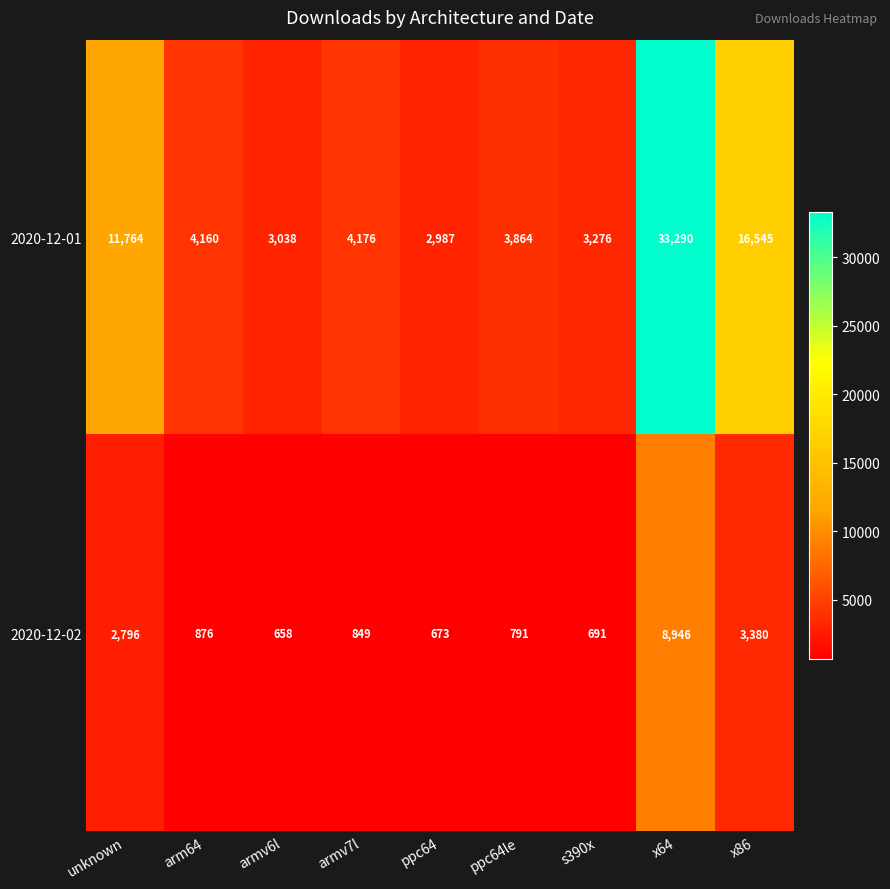

What is the difference between the 2020-12-01 values at unknown and armv6l?

8726